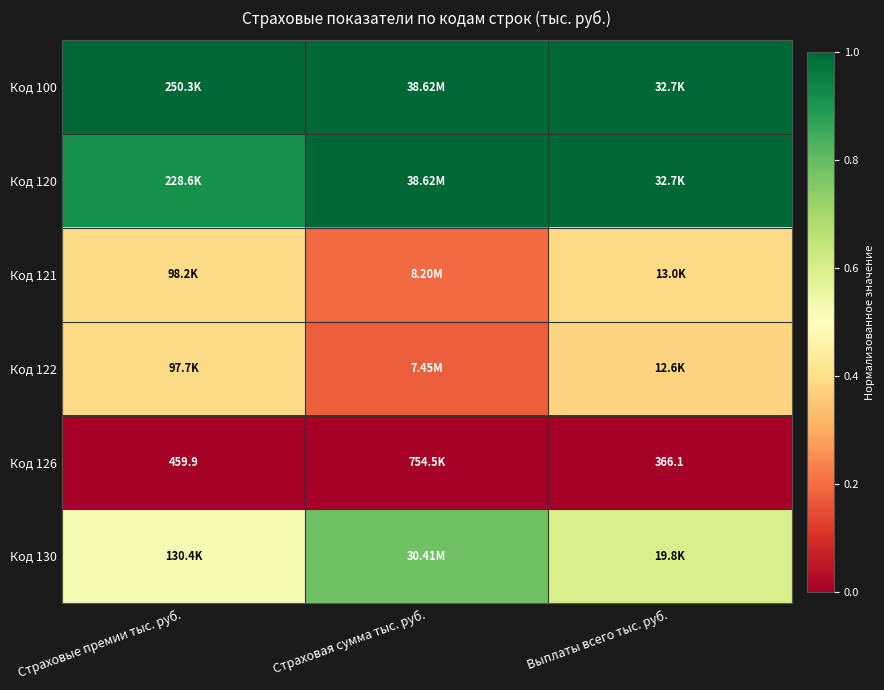

The Код 122 series shows 0.4 at Страховые премии тыс. руб.. True or false?

True